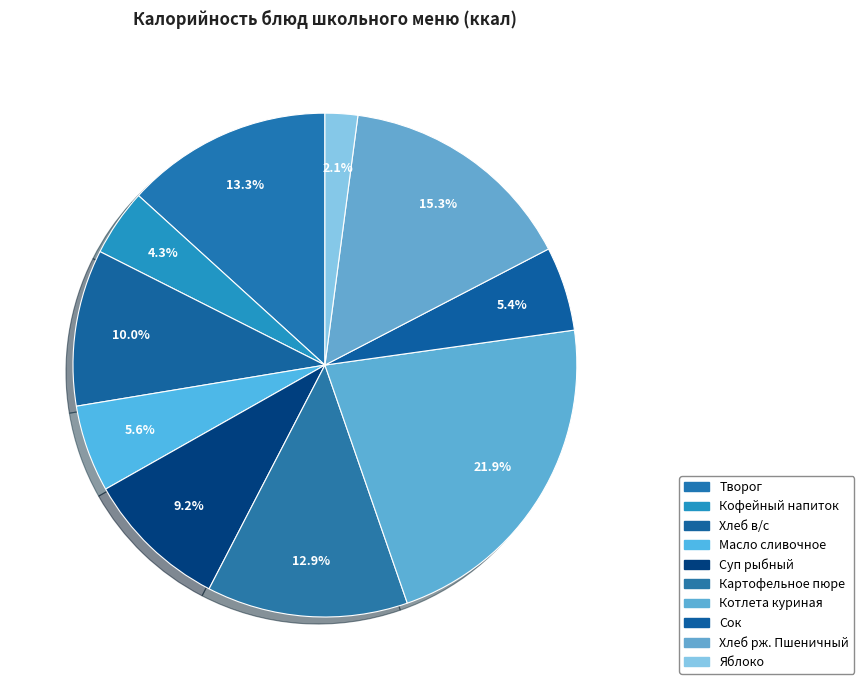

Approximately how many times larger is the value at Яблоко compared to Картофельное пюре?

0.2